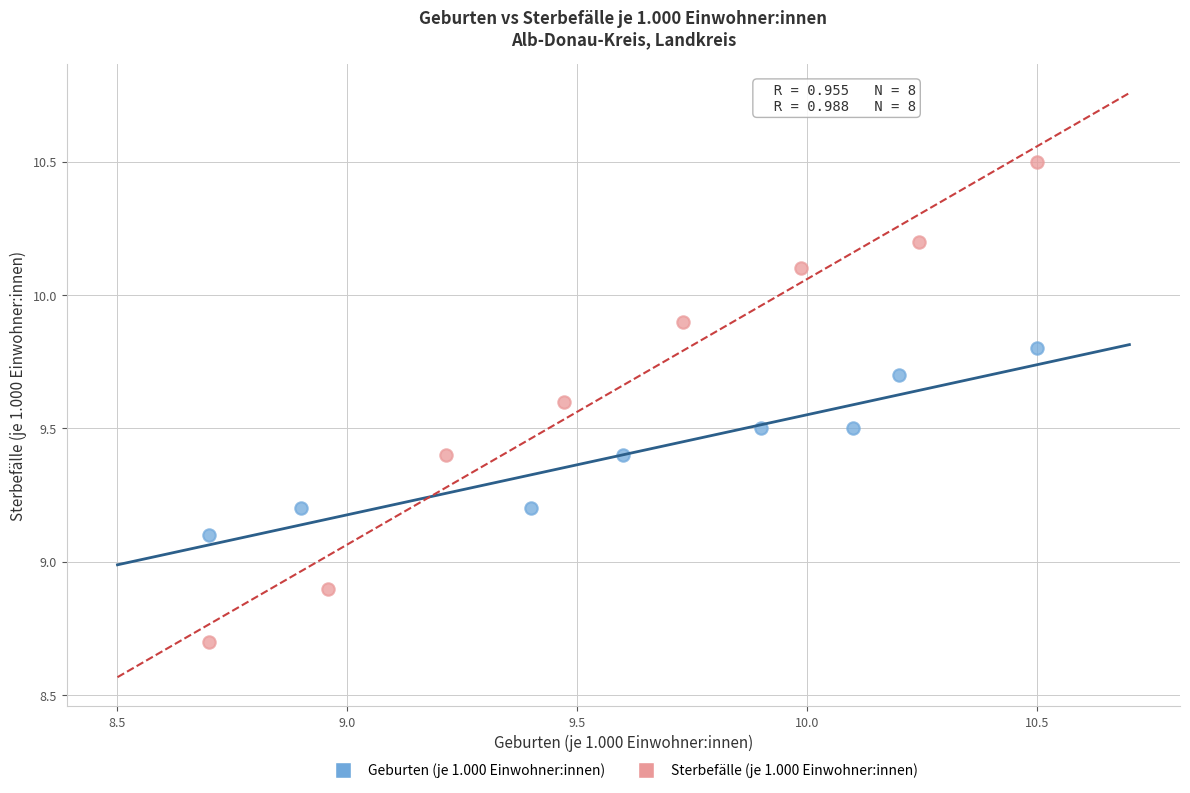

Which series has the largest Y range (max minus min)?

Sterbefälle (je 1.000 Einwohner:innen)